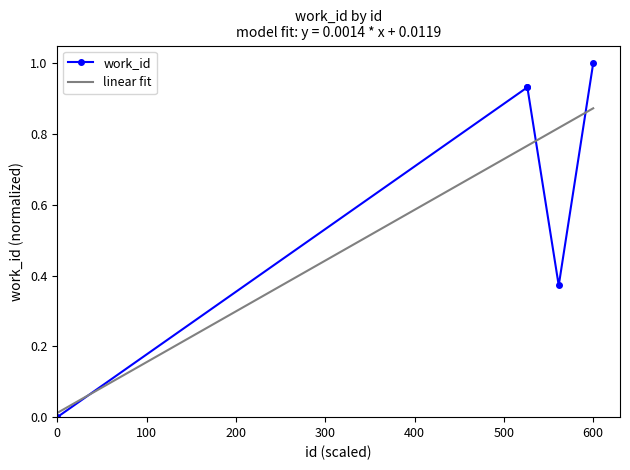

What is the average value?

0.6